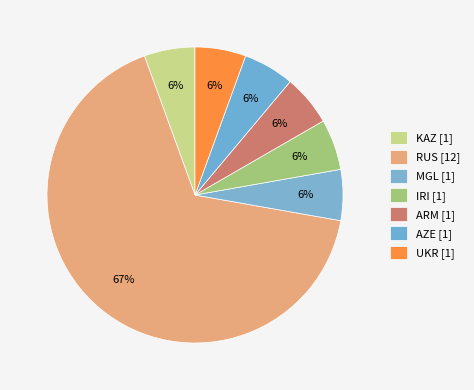

How many slices are in this pie chart?

7